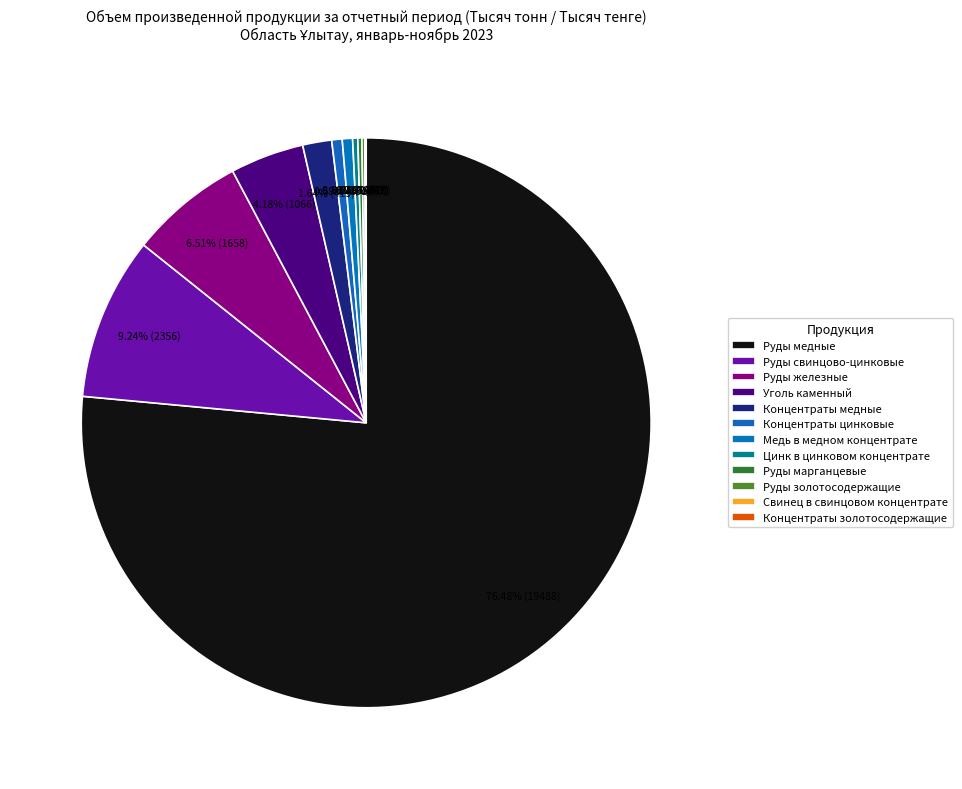

What is the change in value from Руды железные to Концентраты медные?

-1239.0